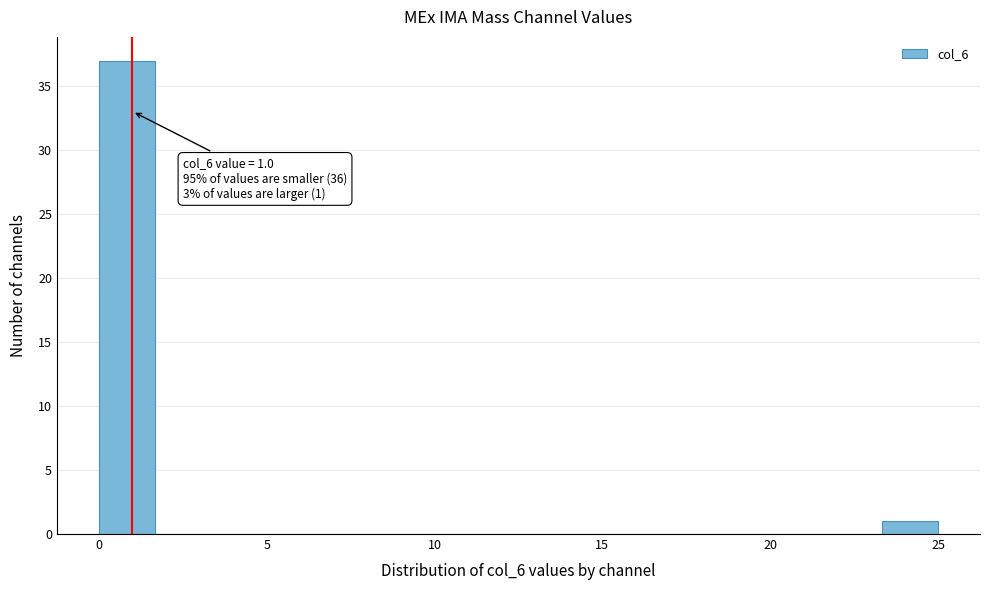

Read against the x-axis, roughly where is the centre of the tallest bar?

1.0